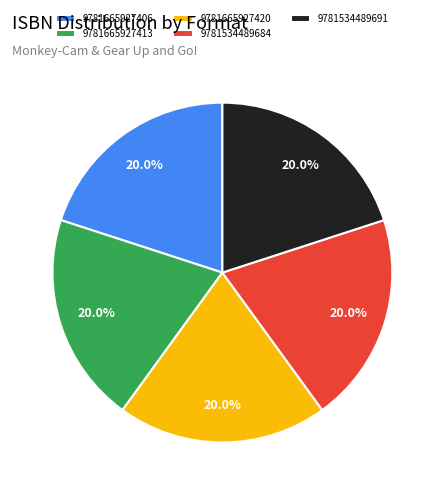

Does 9781534489684 account for over 50% of the chart?

No